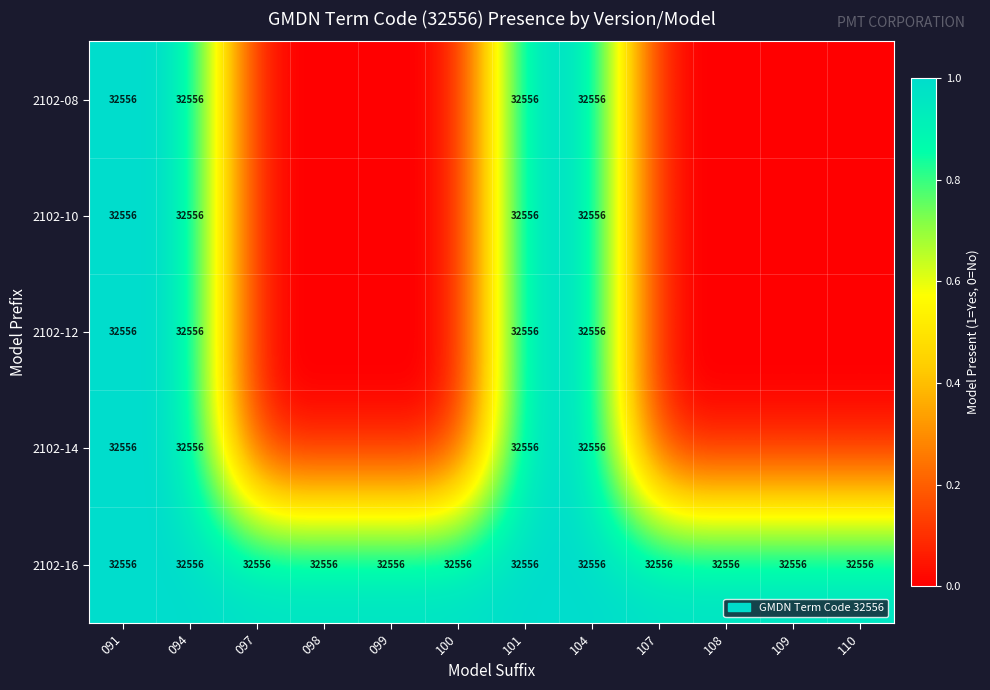

How many data points does each series have?

12